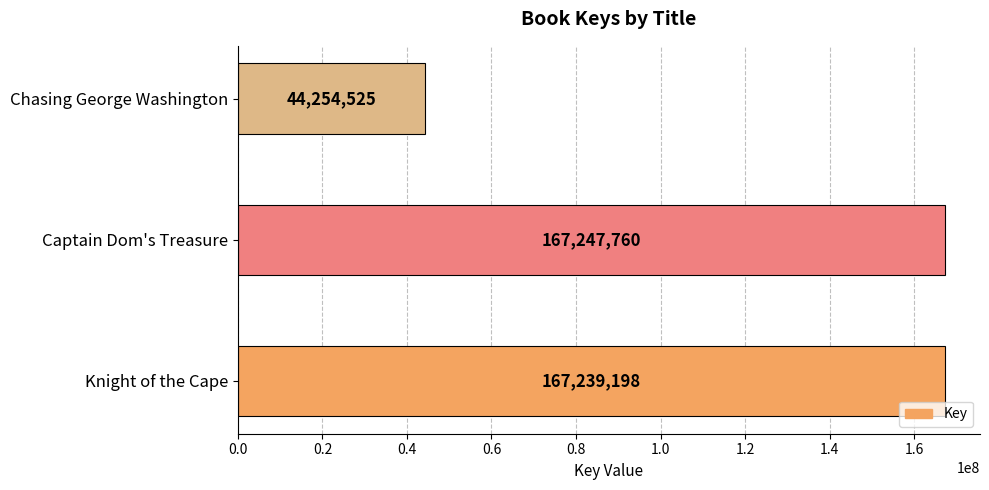

Count the number of data series in this chart.

1